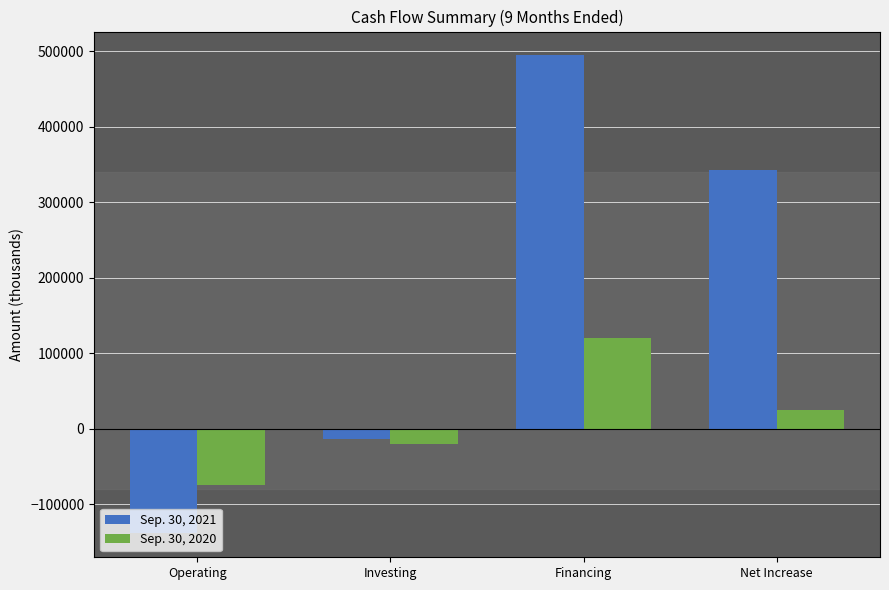

What is the smallest value displayed?

-138449